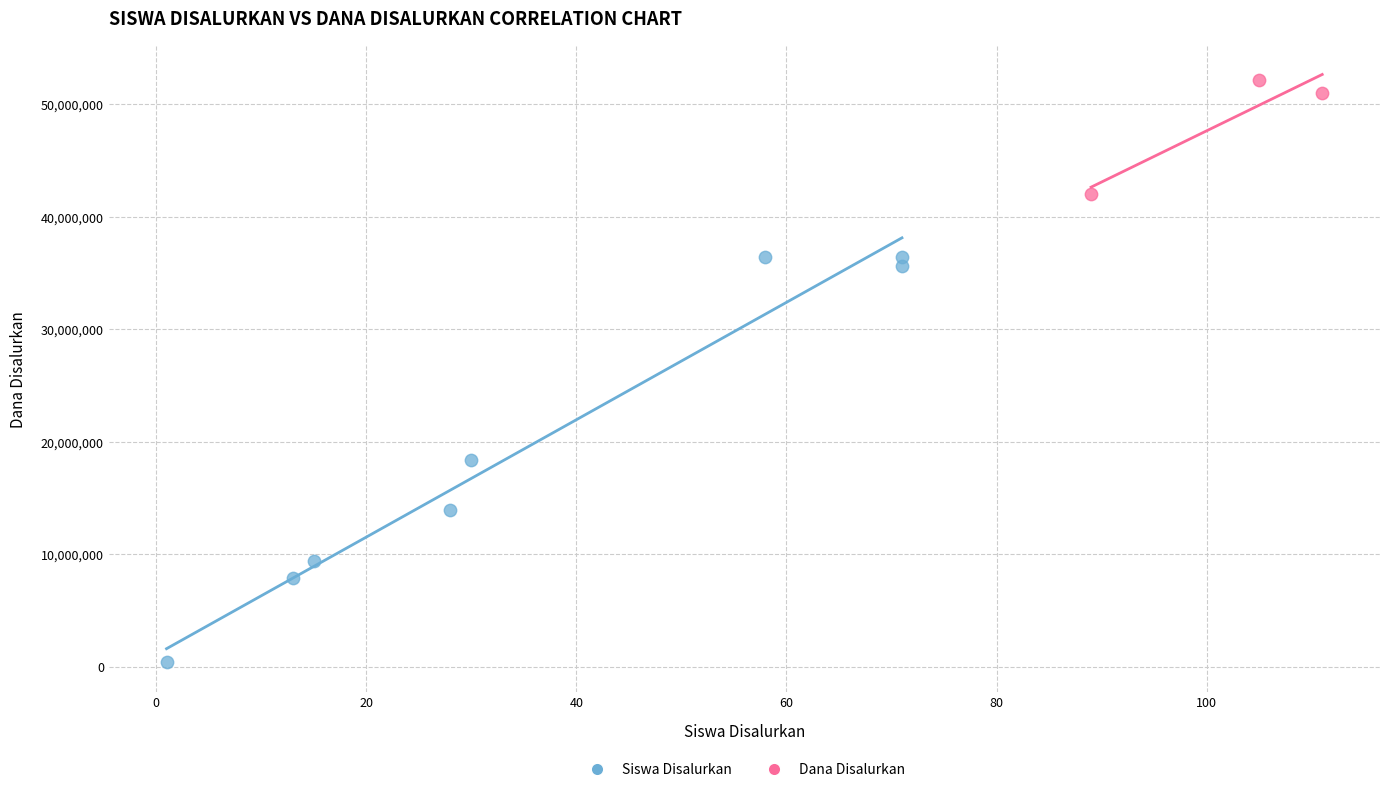

Which series reaches the maximum Y coordinate?

Dana Disalurkan